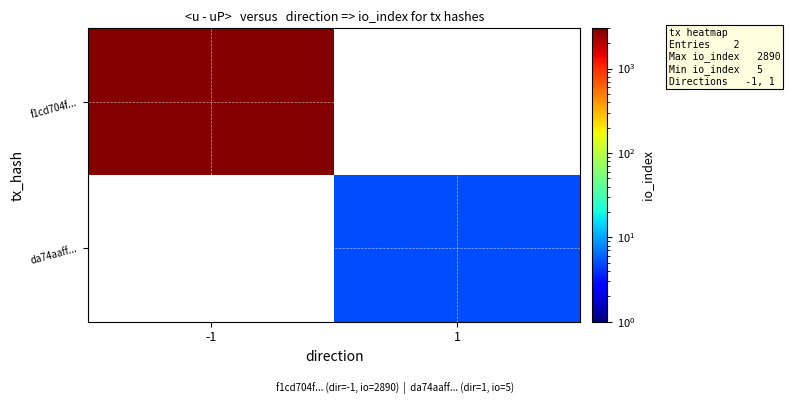

Between 1 and -1, which is larger?

-1